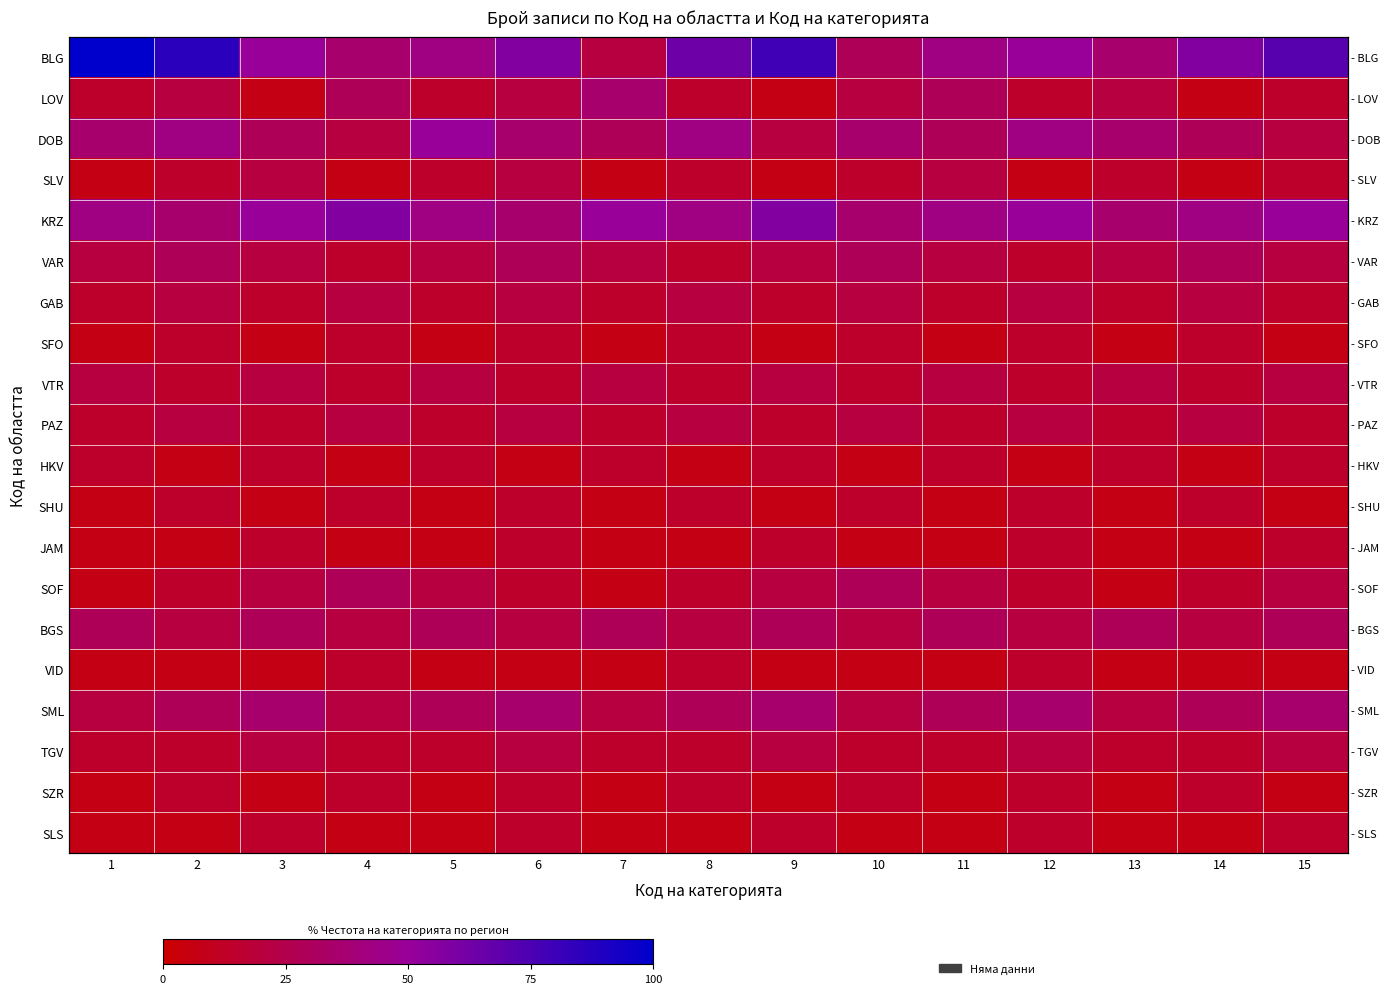

Between 5 and 12, which is larger?

12